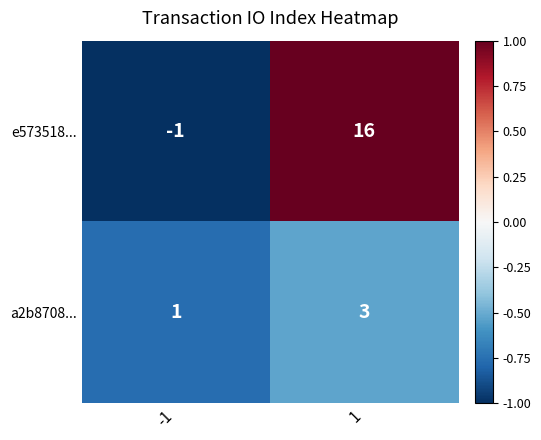

What is the maximum value for a2b8708...?

3